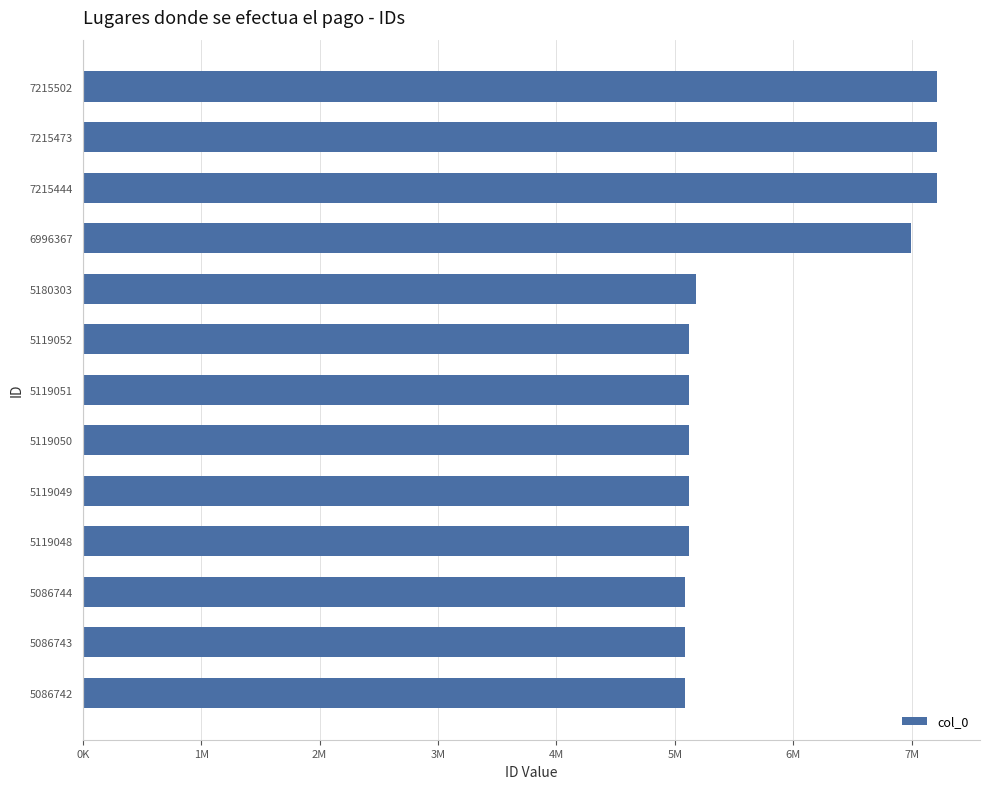

Are the bars horizontal?

Yes